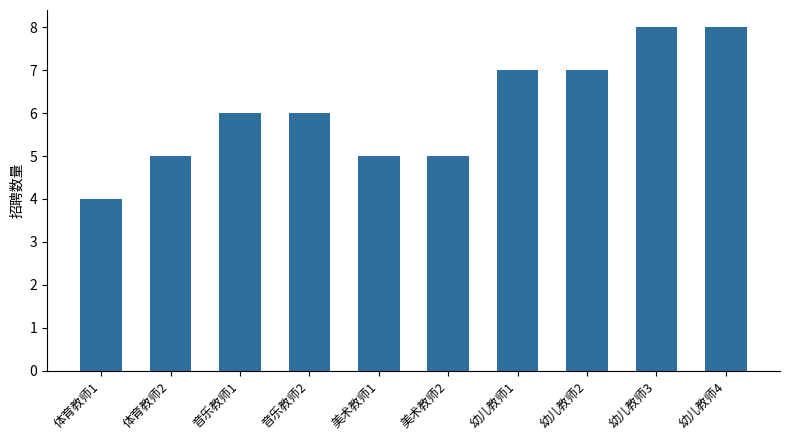

What is the label of the 3rd bar from the right?

幼儿教师2